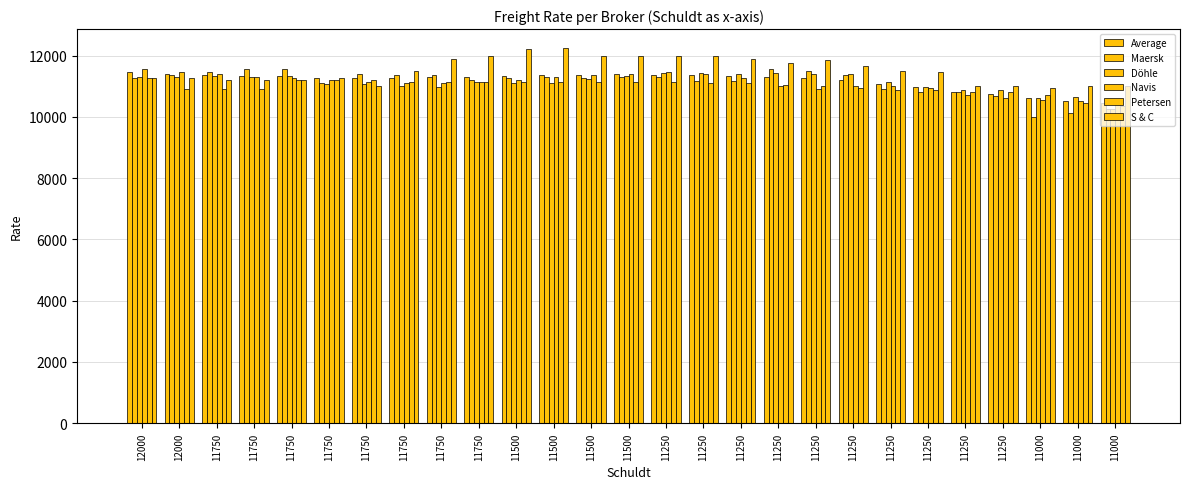

Reading left to right, list all the values displayed in this chart.

Average: 11455	11412	11358	11339	11321	11271	11266	11265	11284	11294	11318	11349	11364	11381	11379	11365	11321	11309	11266	11189	11068	10961	10813	10739	10601	10513	10445
Maersk: 11255	11375	11450	11575	11575	11092	11406	11365	11375	11187	11266	11300	11250	11300	11283	11177	11177	11575	11500	11350	10900	10825	10800	10666	10000	10125	10262
Döhle: 11300	11300	11321	11307	11321	11080	11060	11008	10983	11130	11110	11110	11230	11343	11417	11417	11393	11430	11390	11390	11120	10960	10863	10863	10620	10658	10270
Navis: 11550	11450	11400	11300	11250	11200	11150	11100	11100	11150	11200	11300	11350	11400	11450	11400	11250	11000	10900	11000	11000	10950	10700	10600	10550	10500	10450
Petersen: 11275	10900	10900	10900	11200	11200	11200	11150	11150	11150	11150	11125	11125	11125	11125	11100	11100	11050	11000	10950	10875	10875	10825	10800	10700	10450	10350
S & C: 11250	11250	11200	11200	11200	11250	11000	11500	11900	12000	12200	12250	12000	12000	12000	12000	11900	11750	11850	11650	11500	11450	11000	11000	10950	11000	11000